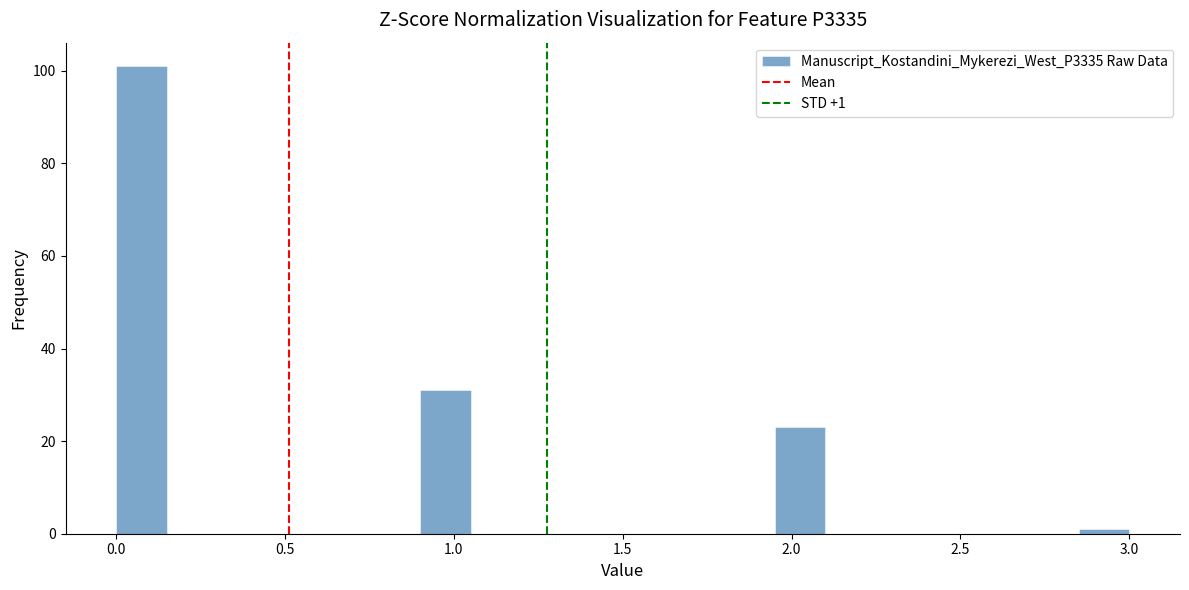

Read against the x-axis, roughly where is the centre of the tallest bar?

0.10